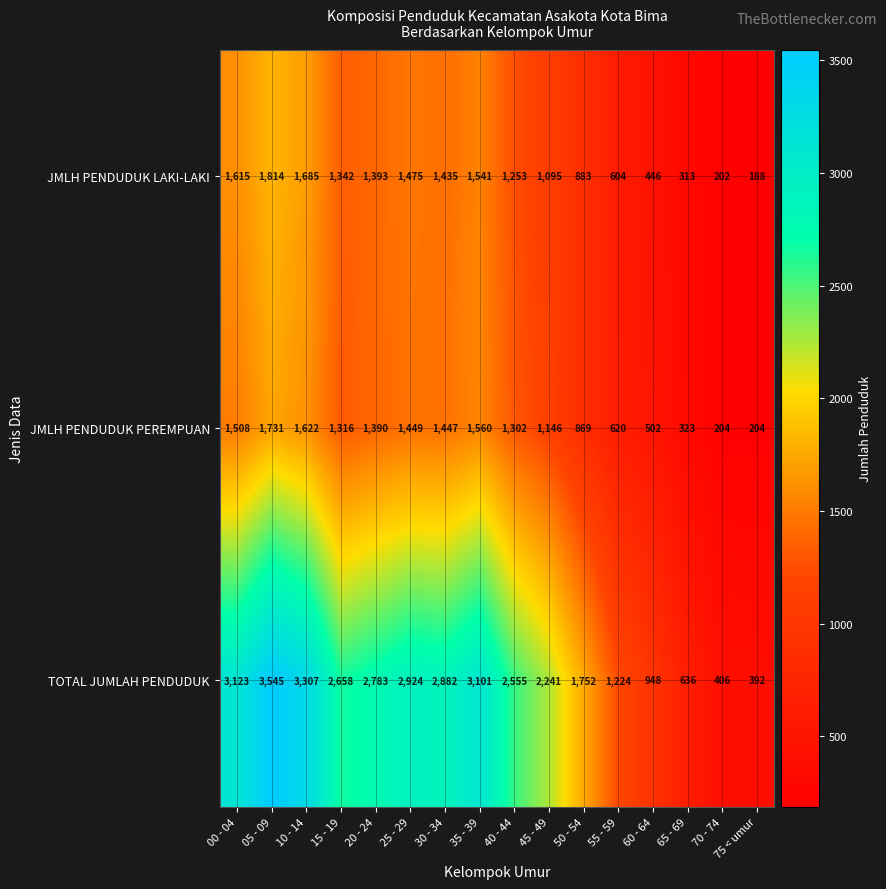

Read the TOTAL JUMLAH PENDUDUK value at 05 - 09.

3545